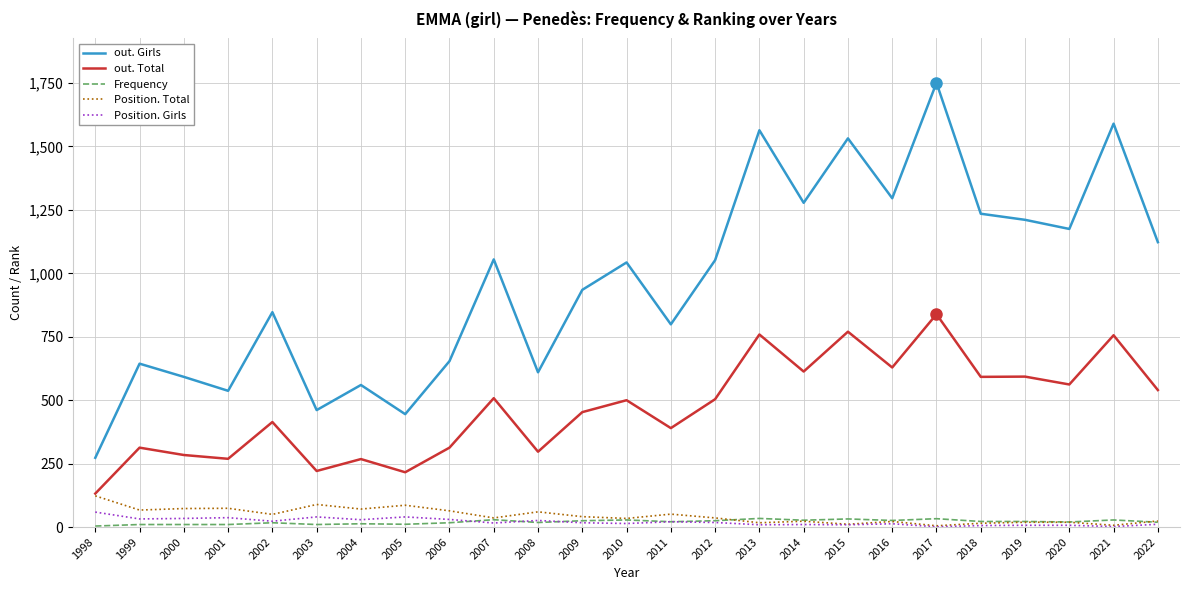

Which series has the widest spread of values?

out. Girls